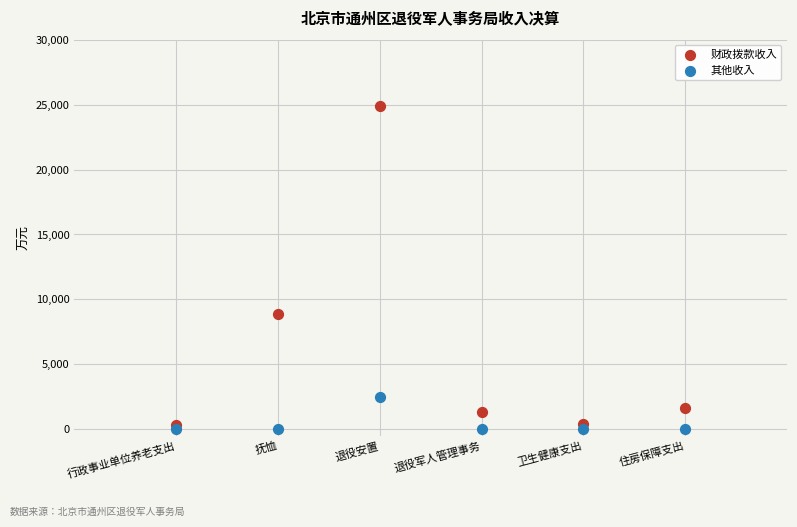

Across all data points, what is the average Y value?

3331.4